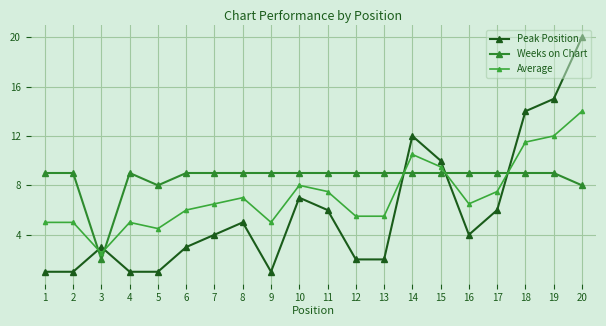

What is the minimum value for Average?

2.5